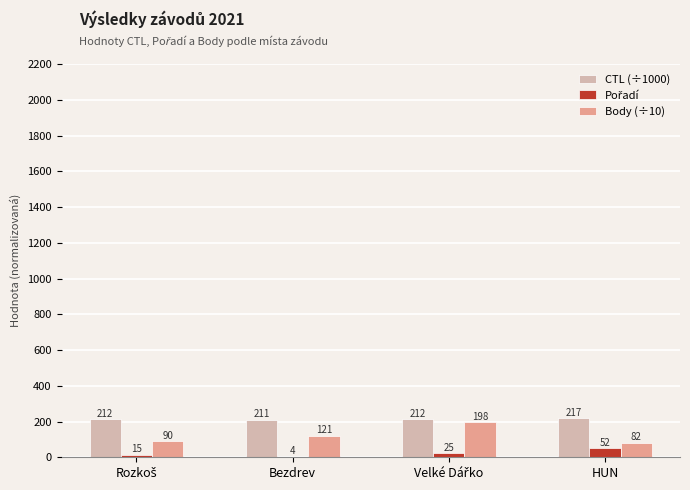

Is it true that Body (÷10) equals 120.6 at Bezdrev?

True